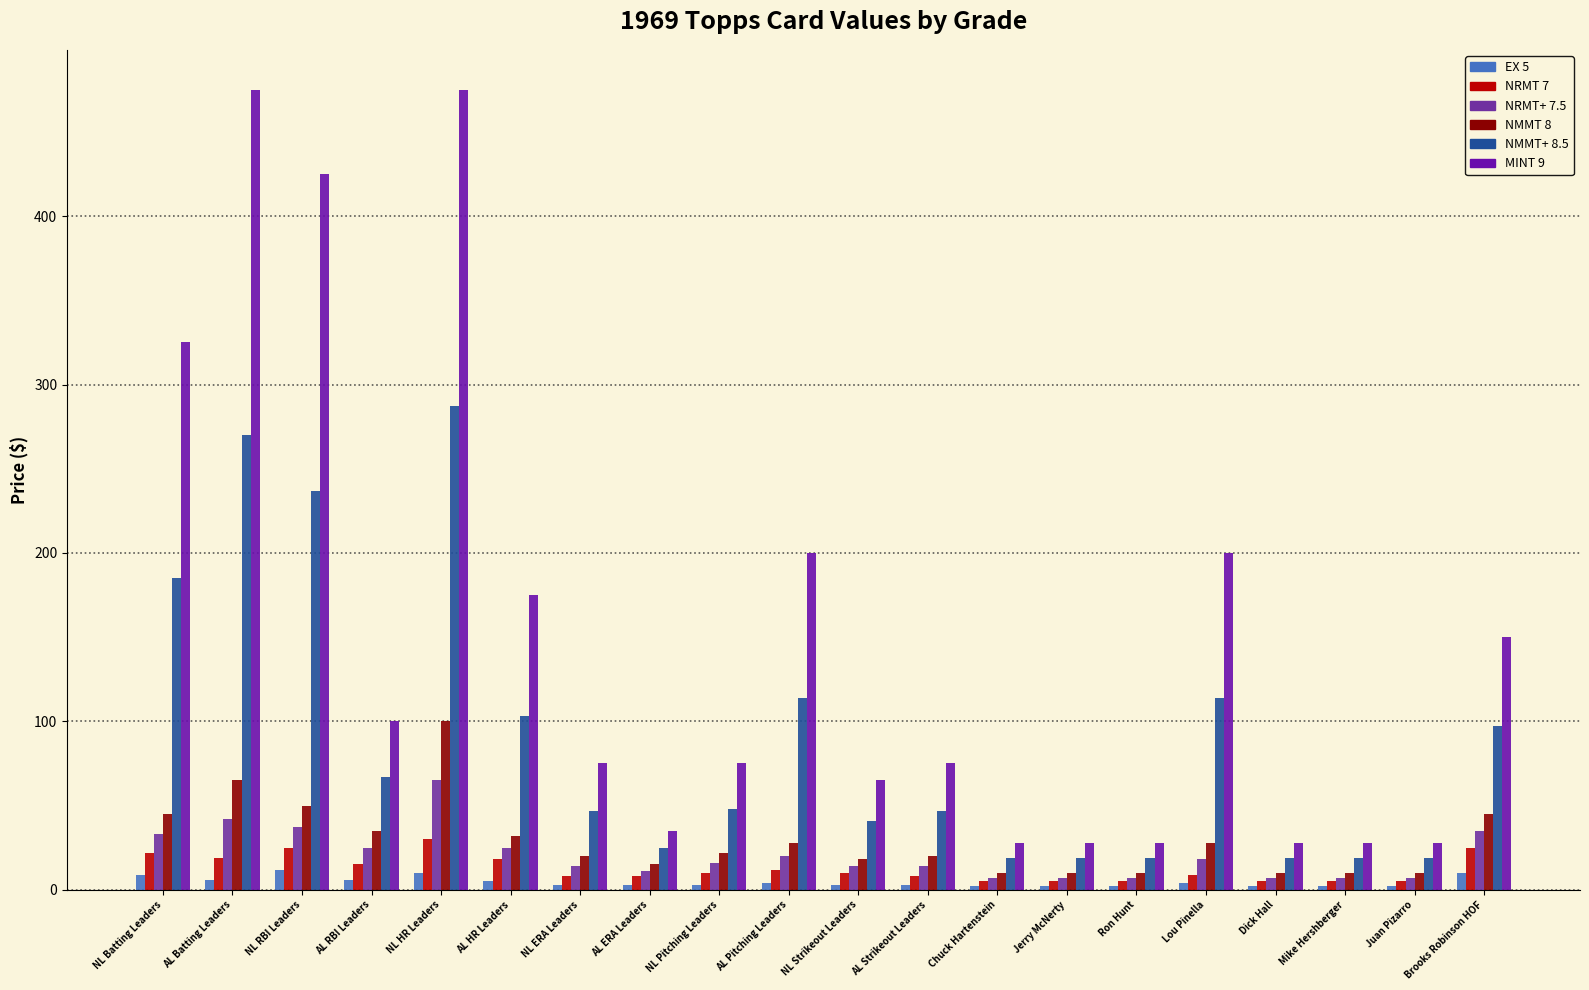

What is the average value of the NRMT+ 7.5 series?

21